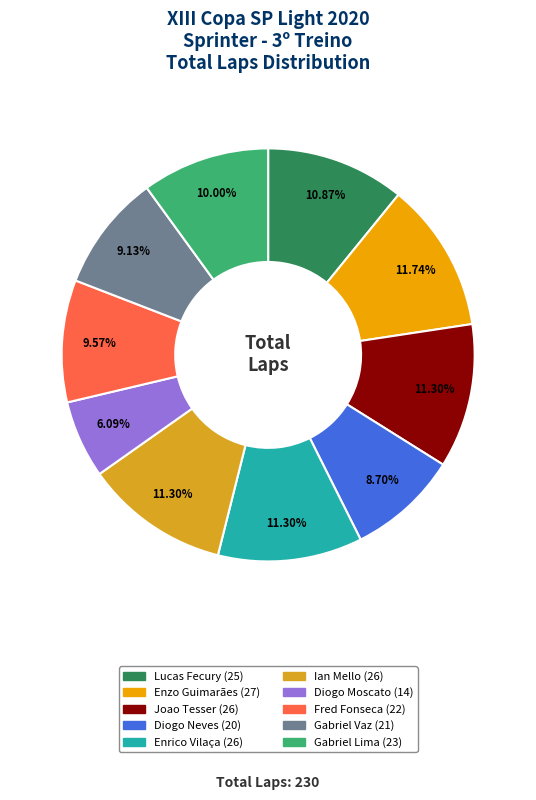

Rank the categories by value from highest to lowest.

Enzo Guimarães, Joao Tesser, Enrico Vilaça, Ian Mello, Lucas Fecury, Gabriel Lima, Fred Fonseca, Gabriel Vaz, Diogo Neves, Diogo Moscato